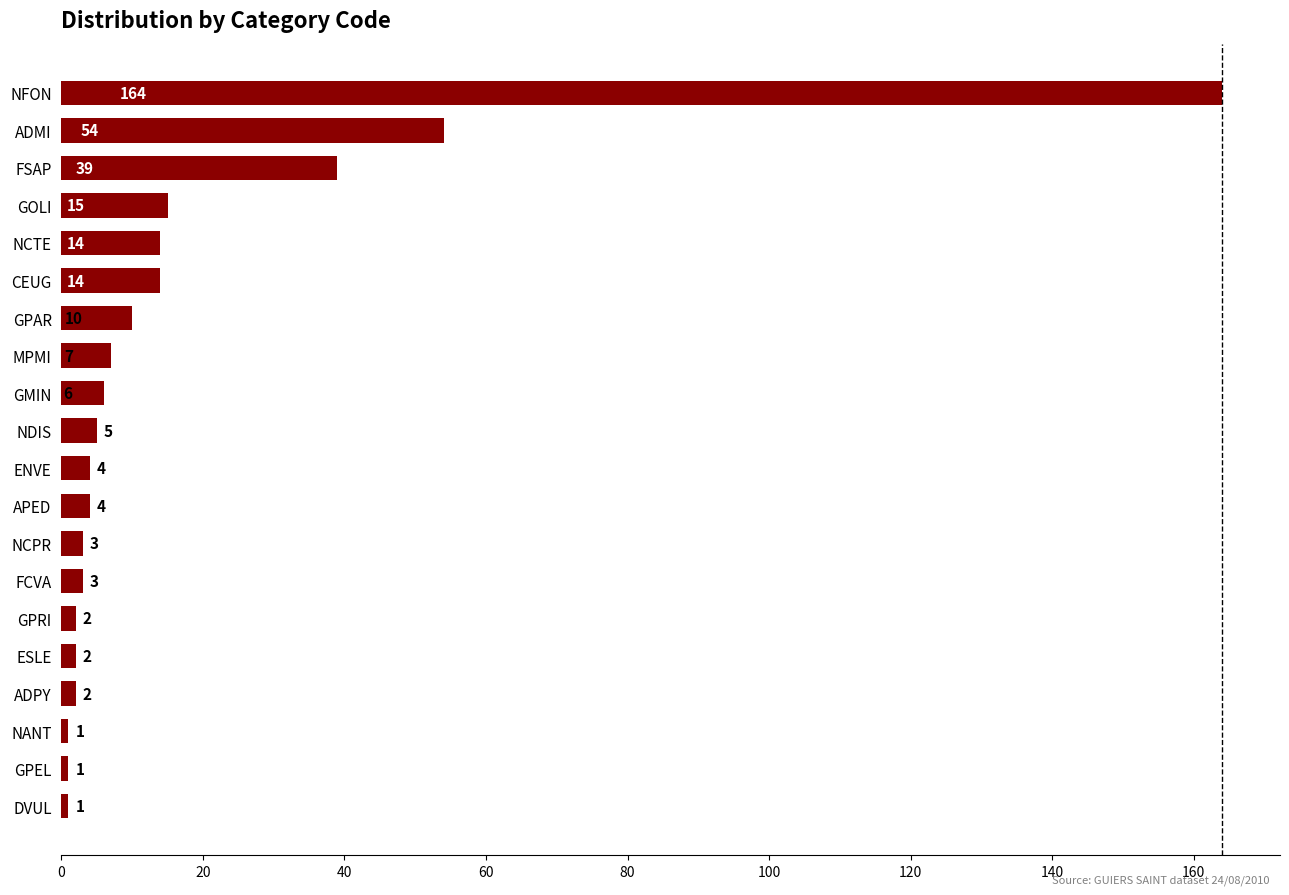

What is the sum of all values?

351